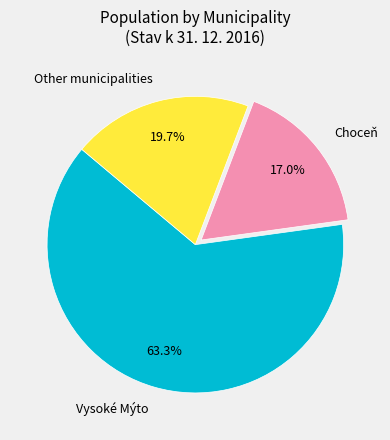

What percentage is NOT represented by Other municipalities?

80.3%